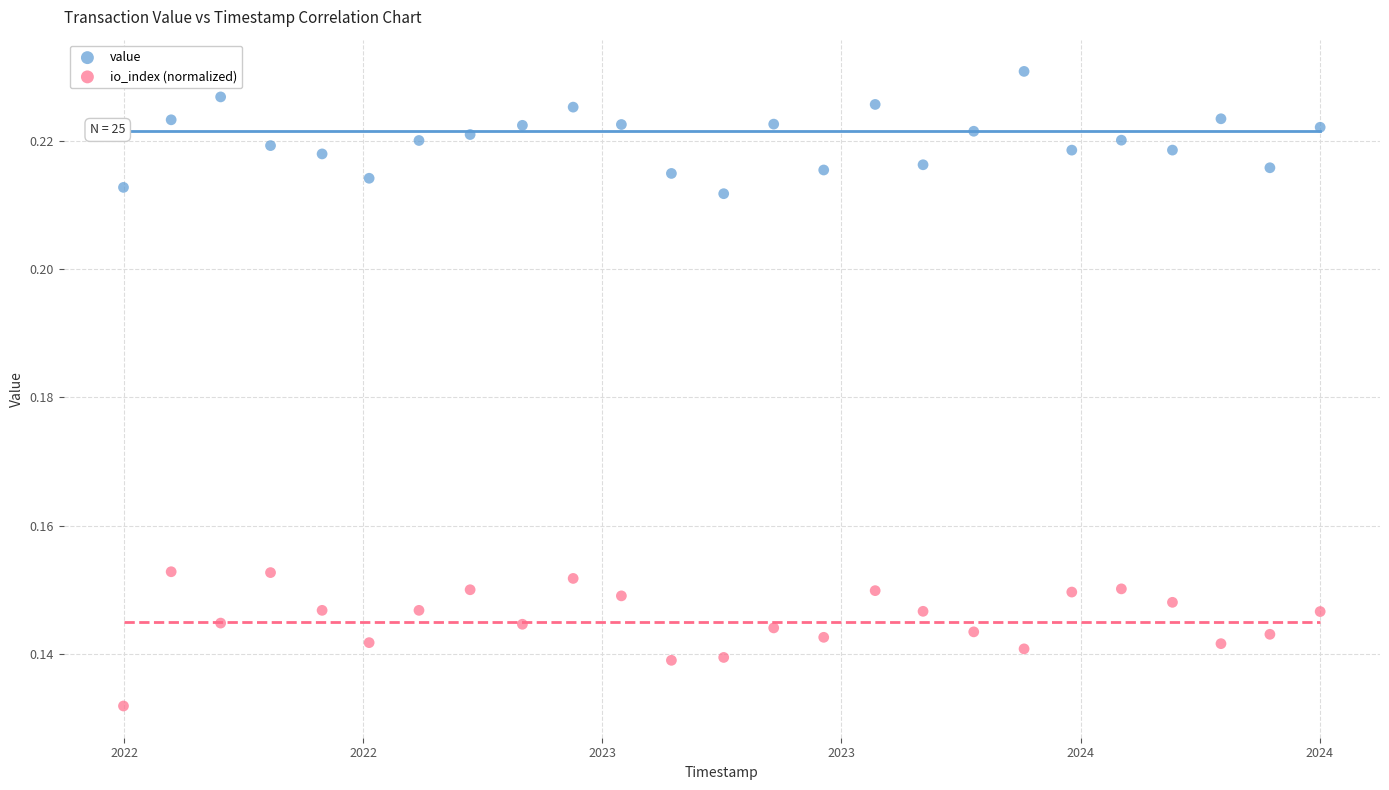

What are all the series names shown in the legend?

value, io_index (normalized)